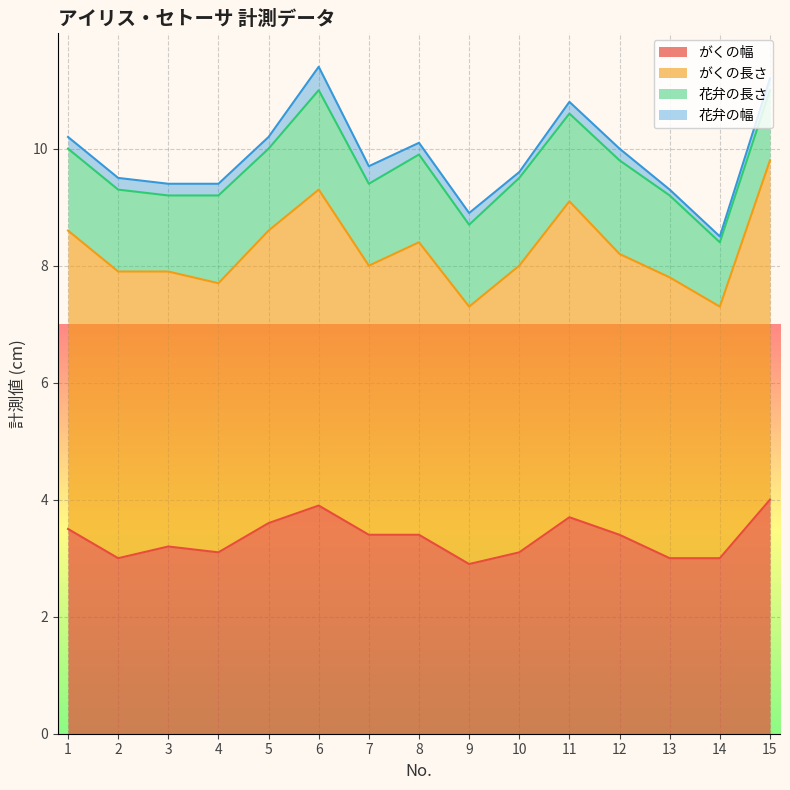

Between 6 and 15, which series saw the biggest shift?

花弁の長さ